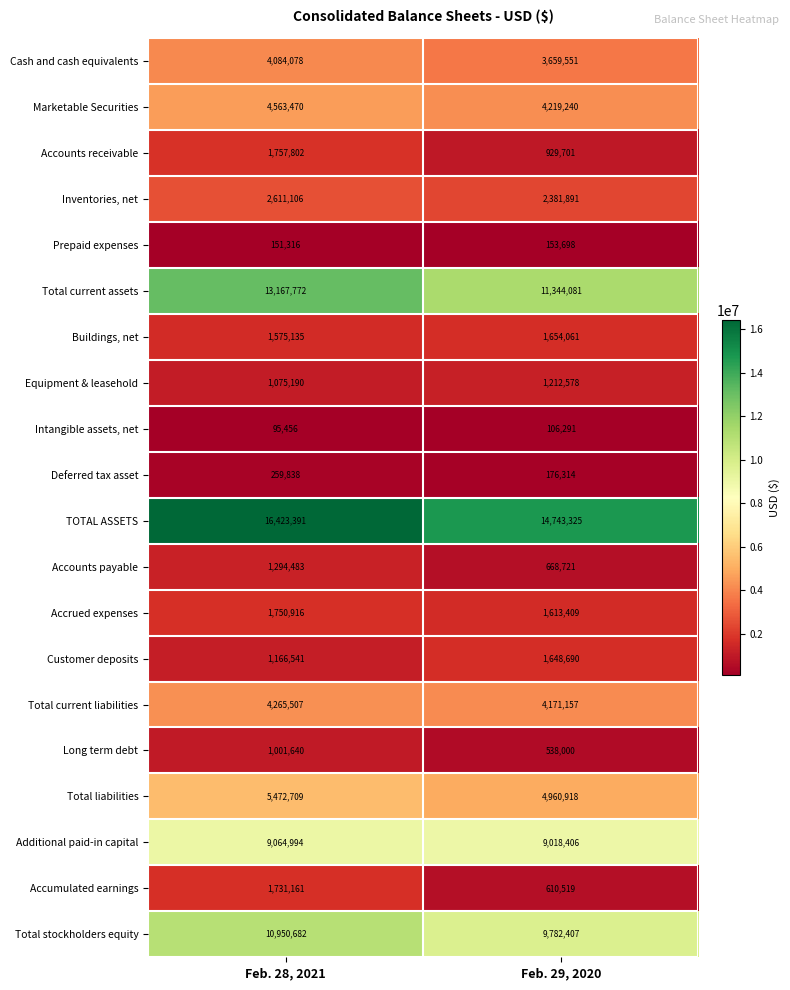

What is the sum of the Accounts receivable values at Feb. 28, 2021 and Feb. 29, 2020?

2687503